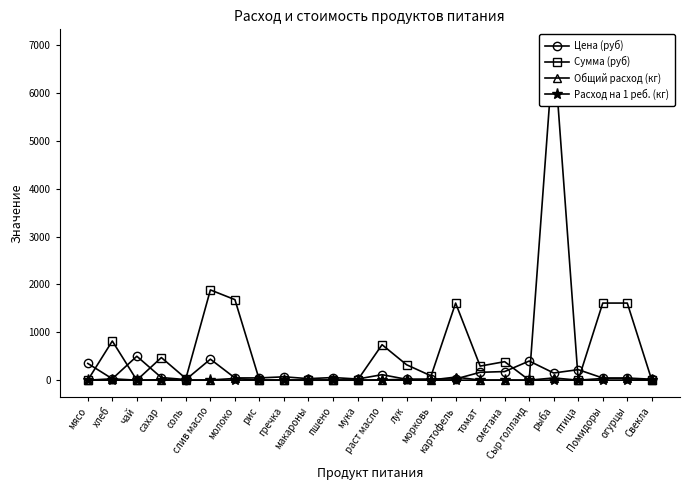

List the series in order of their peak value, highest first.

Сумма (руб), Цена (руб), Общий расход (кг), Расход на 1 реб. (кг)